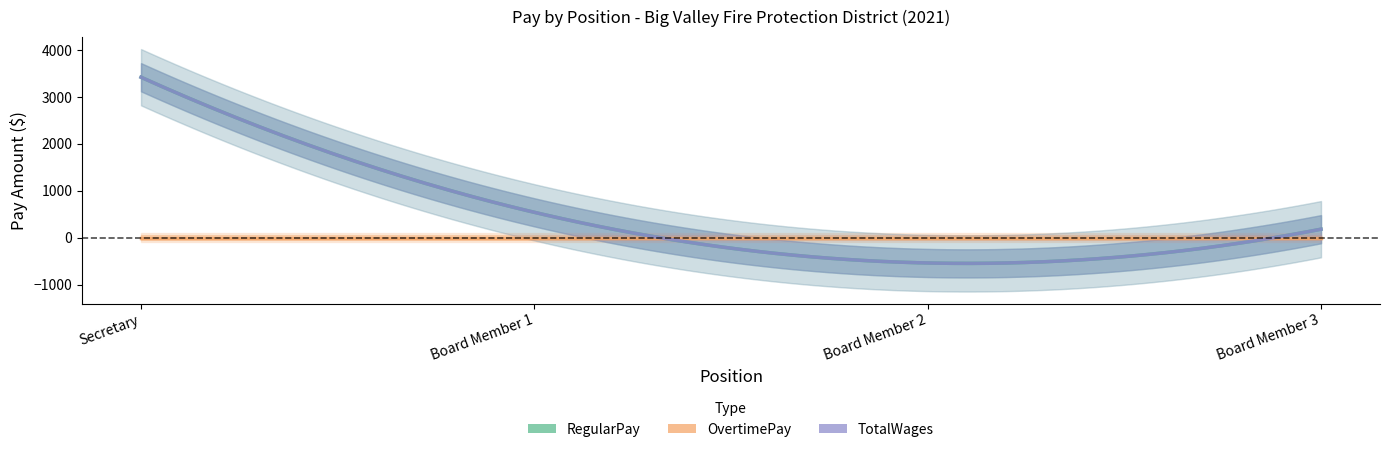

Does the chart display data point markers on the line(s)?

No